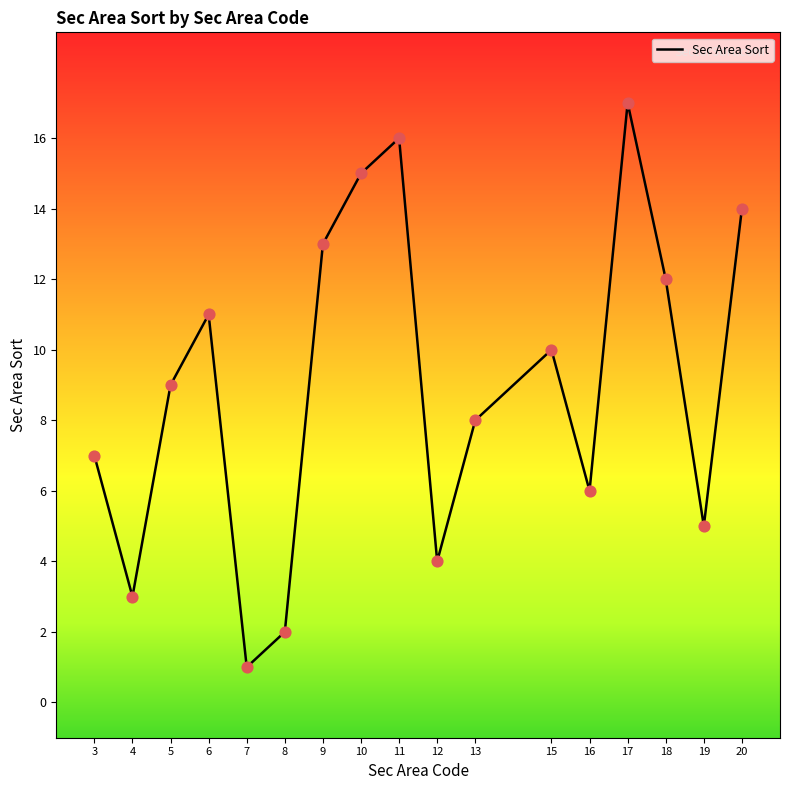

What is the change in value from 9 to 15?

-3